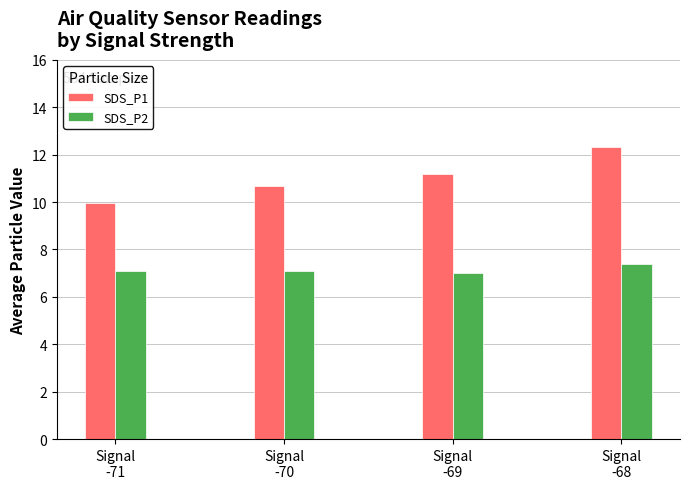

What is the sum of all SDS_P1 values?

44.2